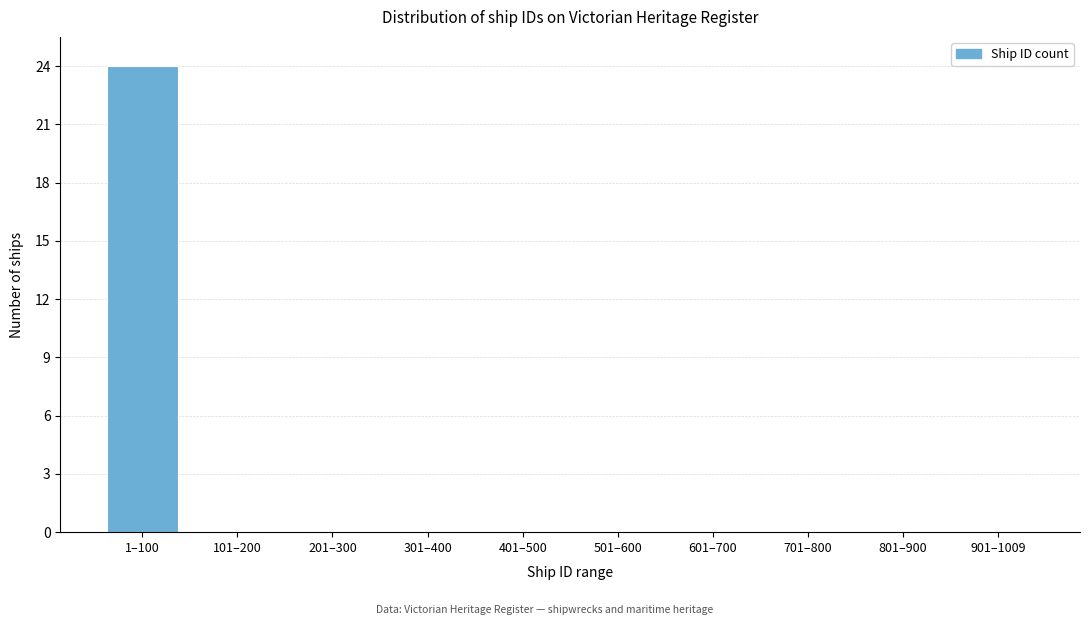

Reading left to right, what are all the values shown in this chart?

1–100=24	101–200=0	201–300=0	301–400=0	401–500=0	501–600=0	601–700=0	701–800=0	801–900=0	901–1009=0